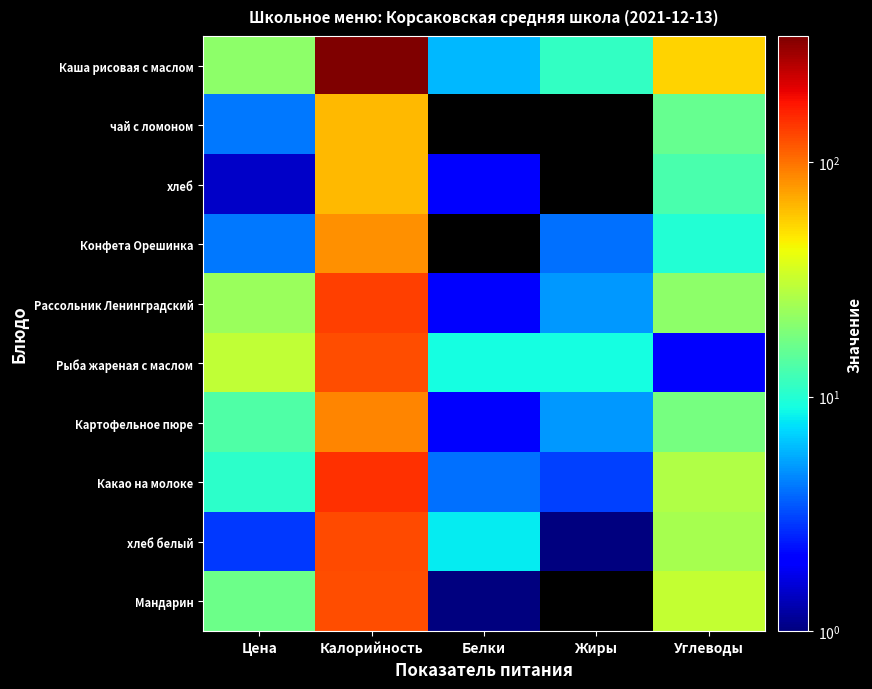

Reading left to right, extract all data points from this chart.

Каша рисовая с маслом: Цена=20.9	Калорийность=345.0	Белки=6.0	Жиры=11.0	Углеводы=55.0
чай с ломоном: Цена=4.2	Калорийность=65.0	Белки=0.0	Жиры=0.0	Углеводы=16.0
хлеб: Цена=1.4	Калорийность=64.0	Белки=2.0	Жиры=0.0	Углеводы=13.0
Конфета Орешинка: Цена=4.2	Калорийность=82.0	Белки=0.0	Жиры=4.0	Углеводы=10.0
Рассольник Ленинградский: Цена=23.1	Калорийность=136.0	Белки=2.0	Жиры=5.0	Углеводы=21.0
Рыба жареная с маслом: Цена=30.4	Калорийность=126.0	Белки=9.0	Жиры=9.0	Углеводы=2.0
Картофельное пюре: Цена=13.6	Калорийность=88.0	Белки=2.0	Жиры=5.0	Углеводы=18.0
Какао на молоке: Цена=10.5	Калорийность=151.0	Белки=4.0	Жиры=3.0	Углеводы=27.0
хлеб белый: Цена=2.9	Калорийность=127.0	Белки=8.0	Жиры=1.0	Углеводы=25.0
Мандарин: Цена=16.6	Калорийность=126.0	Белки=1.0	Жиры=0.0	Углеводы=31.0